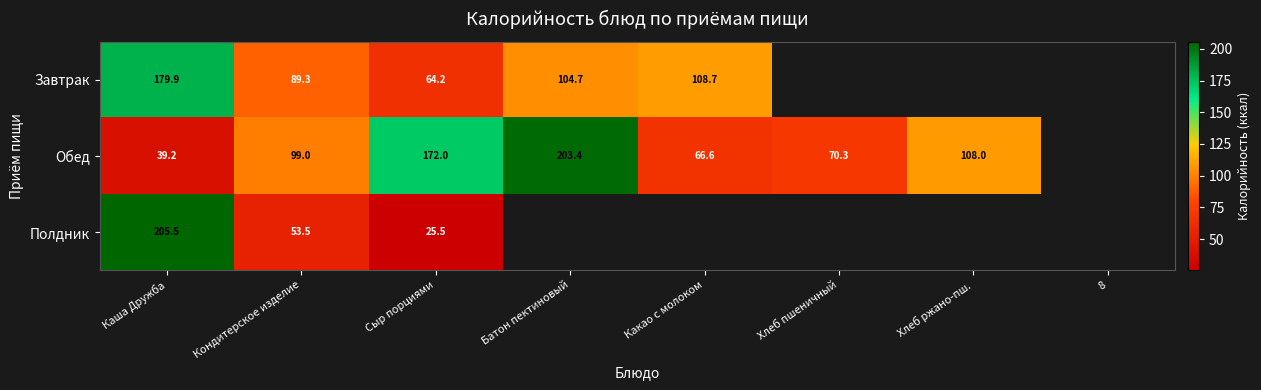

How many data points does each series have?

8